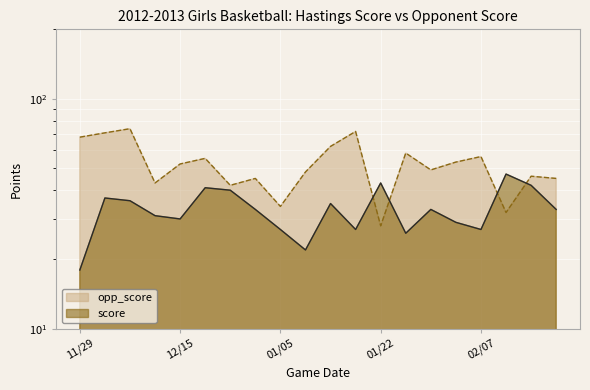

Reading right to left, extract all data points from this chart.

score: 02/19=33	02/12=42	02/09=47	02/07=27	02/05=29	02/02=33	01/29=26	01/22=43	01/18=27	01/11=35	01/10=22	01/05=27	12/29=33	12/28=40	12/27=41	12/15=30	12/11=31	12/07=36	12/01=37	11/29=18
opp_score: 02/19=45	02/12=46	02/09=32	02/07=56	02/05=53	02/02=49	01/29=58	01/22=28	01/18=72	01/11=62	01/10=48	01/05=34	12/29=45	12/28=42	12/27=55	12/15=52	12/11=43	12/07=74	12/01=71	11/29=68